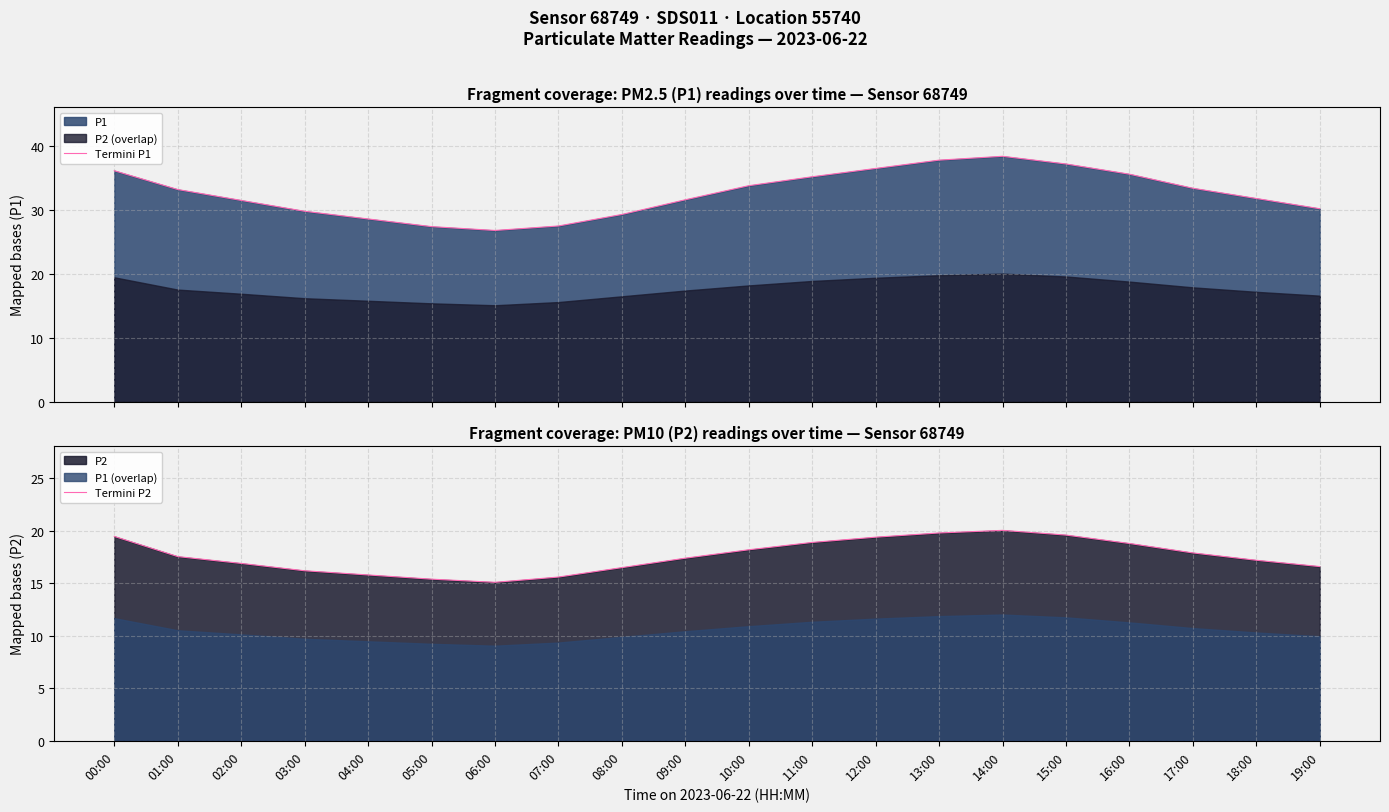

What is the value of the Termini P1 point at the 10th from the left?

31.6